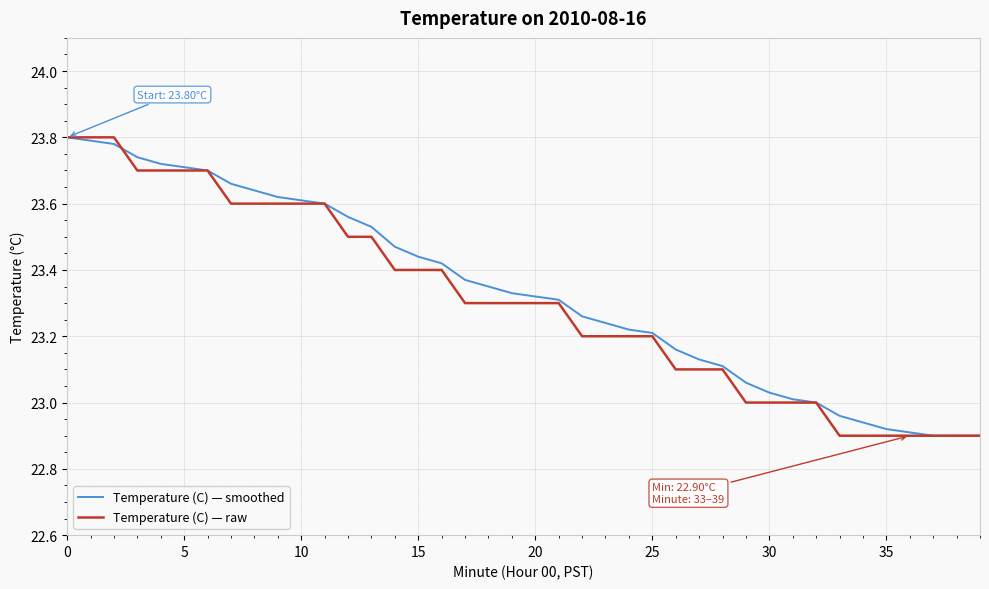

Does the chart have visible grid lines?

Yes